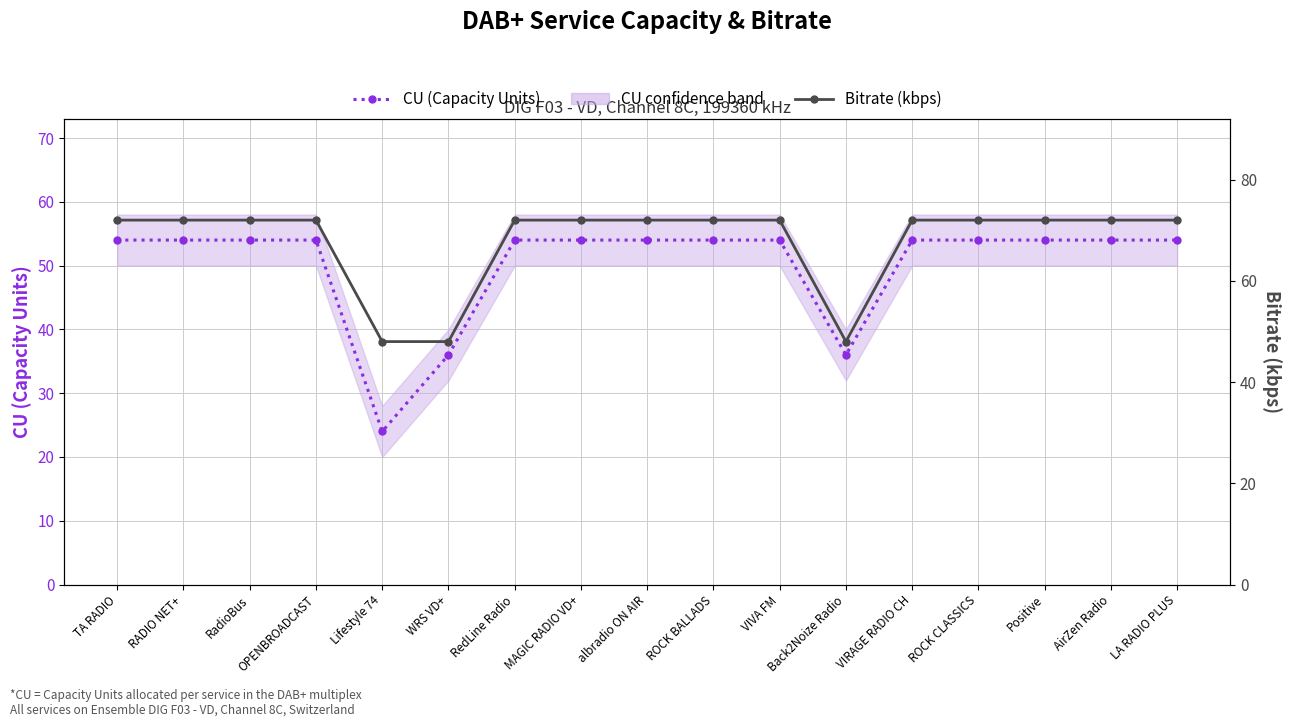

Reading left to right, what are all the values shown in this chart?

CU (Capacity Units): TA RADIO=54	RADIO NET+=54	RadioBus=54	OPENBROADCAST=54	Lifestyle 74=24	WRS VD+=36	RedLine Radio=54	MAGIC RADIO VD+=54	albradio ON AIR=54	ROCK BALLADS=54	VIVA FM=54	Back2Noize Radio=36	VIRAGE RADIO CH=54	ROCK CLASSICS=54	Positive=54	AirZen Radio=54	LA RADIO PLUS=54
Bitrate (kbps): TA RADIO=72	RADIO NET+=72	RadioBus=72	OPENBROADCAST=72	Lifestyle 74=48	WRS VD+=48	RedLine Radio=72	MAGIC RADIO VD+=72	albradio ON AIR=72	ROCK BALLADS=72	VIVA FM=72	Back2Noize Radio=48	VIRAGE RADIO CH=72	ROCK CLASSICS=72	Positive=72	AirZen Radio=72	LA RADIO PLUS=72